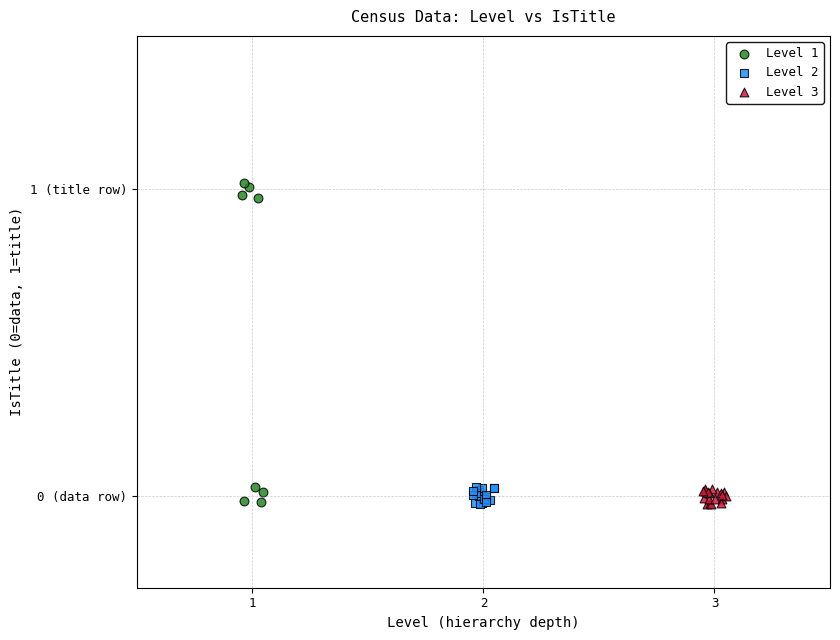

What are all the series names shown in the legend?

Level 1, Level 2, Level 3